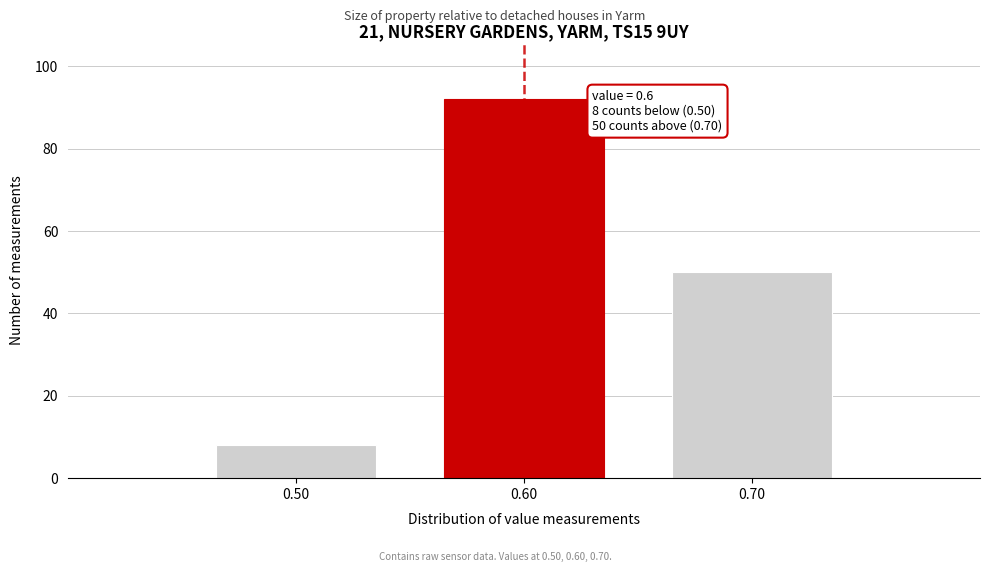

Reading right to left, transcribe all the data shown in this chart.

0.70=50	0.60=92	0.50=8